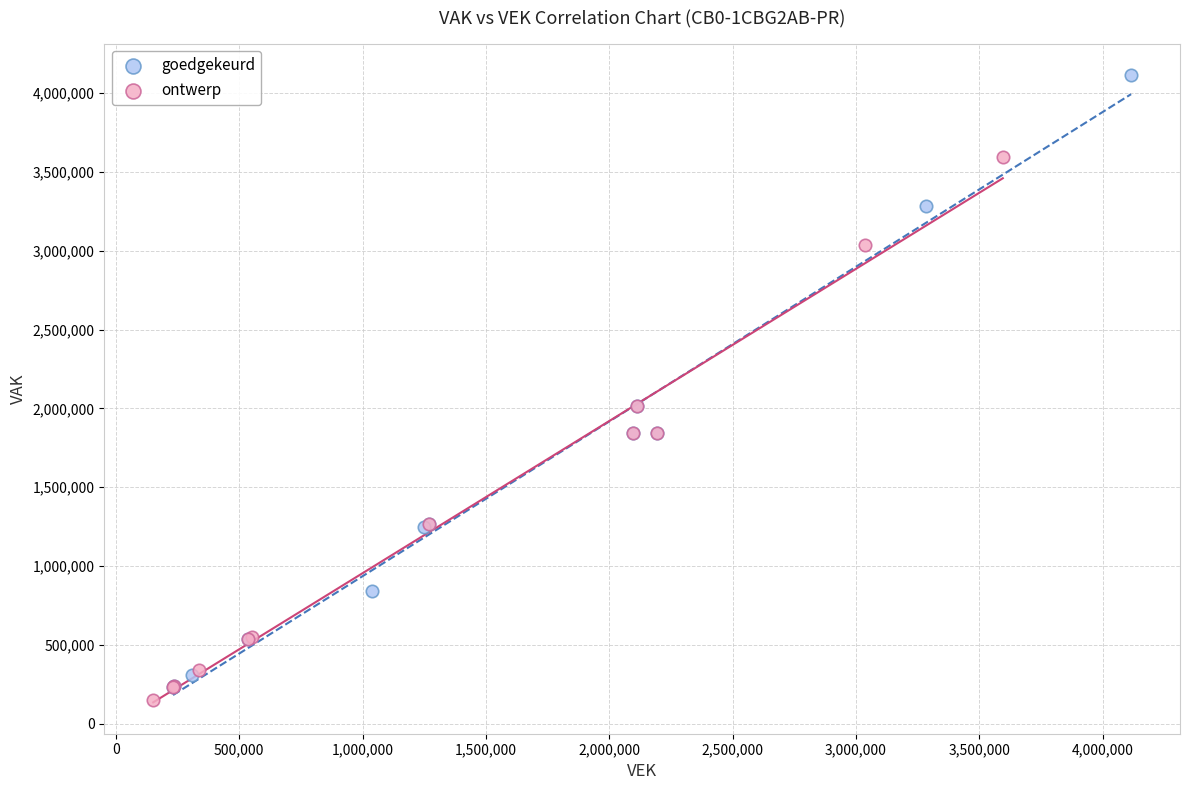

Which series has the widest spread of Y values?

goedgekeurd